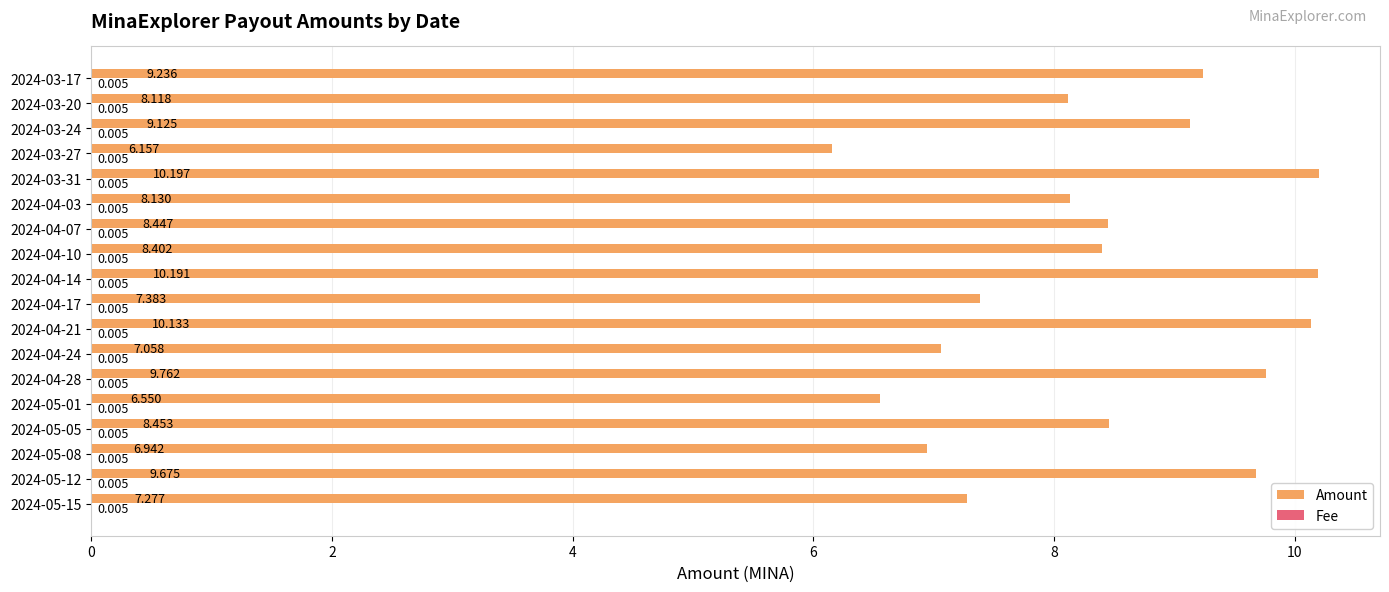

Which series has the largest range (max minus min)?

Amount